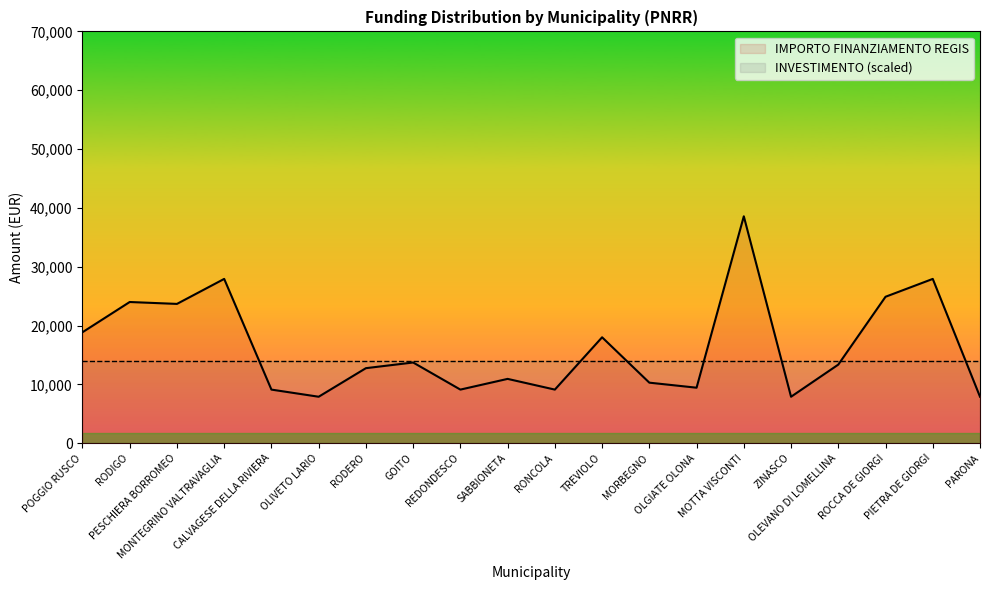

What is the ratio of the value at SABBIONETA to the value at MOTTA VISCONTI?

0.3